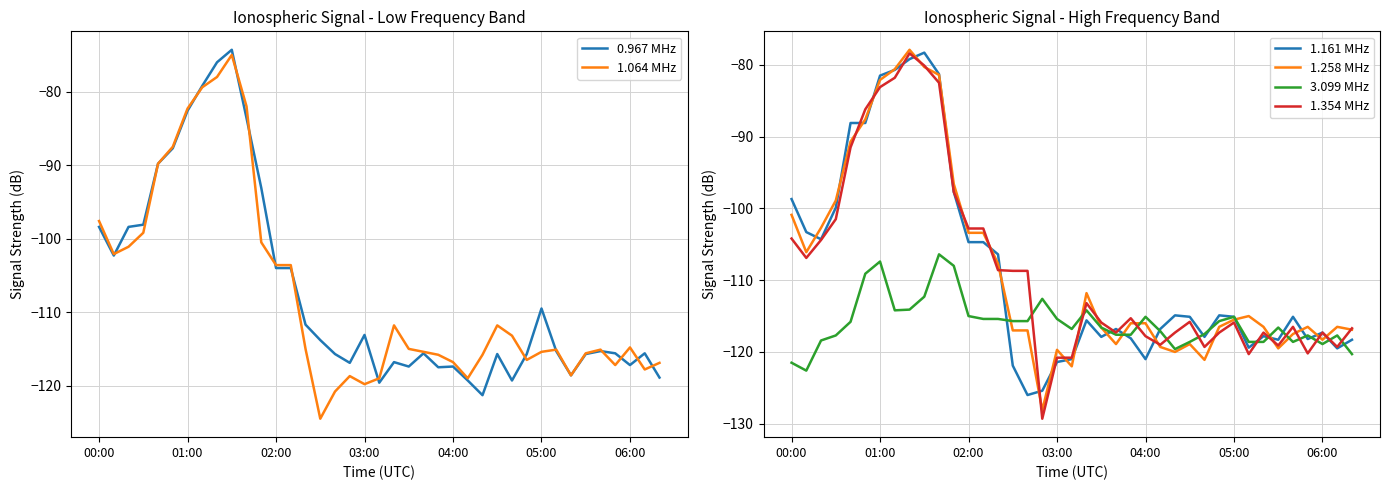

What is the maximum value for 1.258 MHz?

-77.9